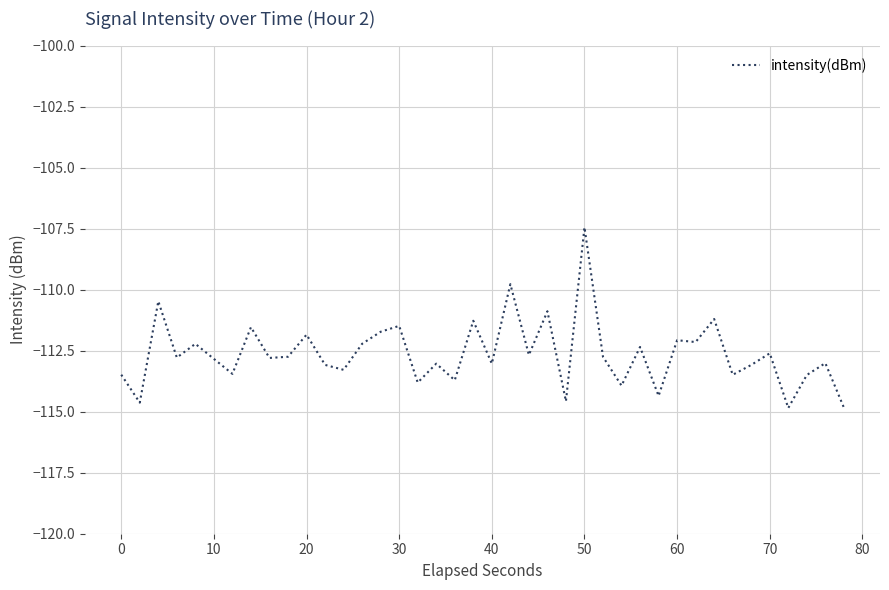

What is the maximum value shown in the chart?

-107.4